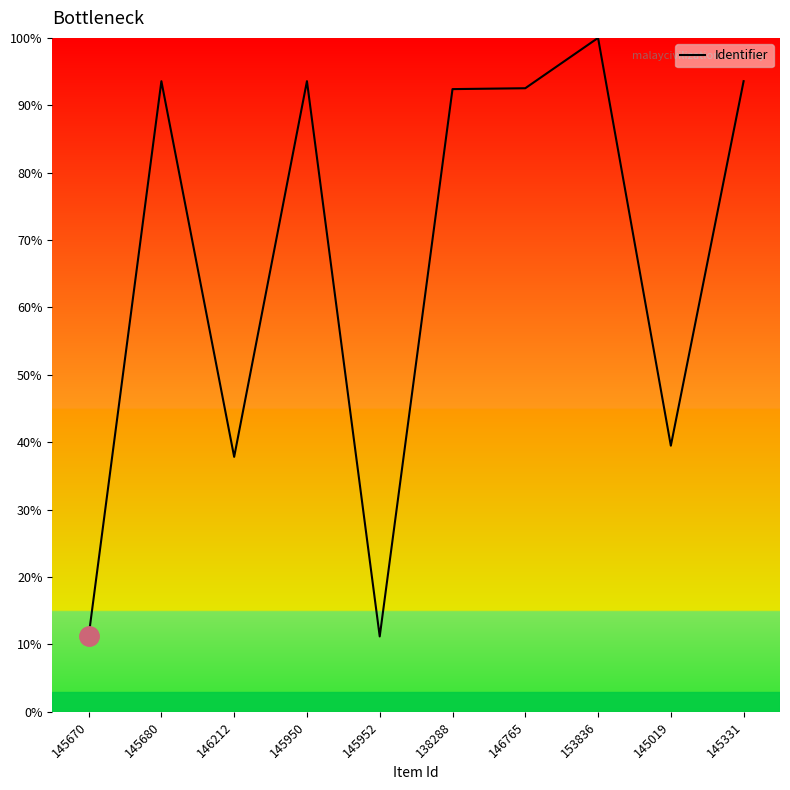

What is the ratio of the value at 153836 to the value at 138288?

1.1